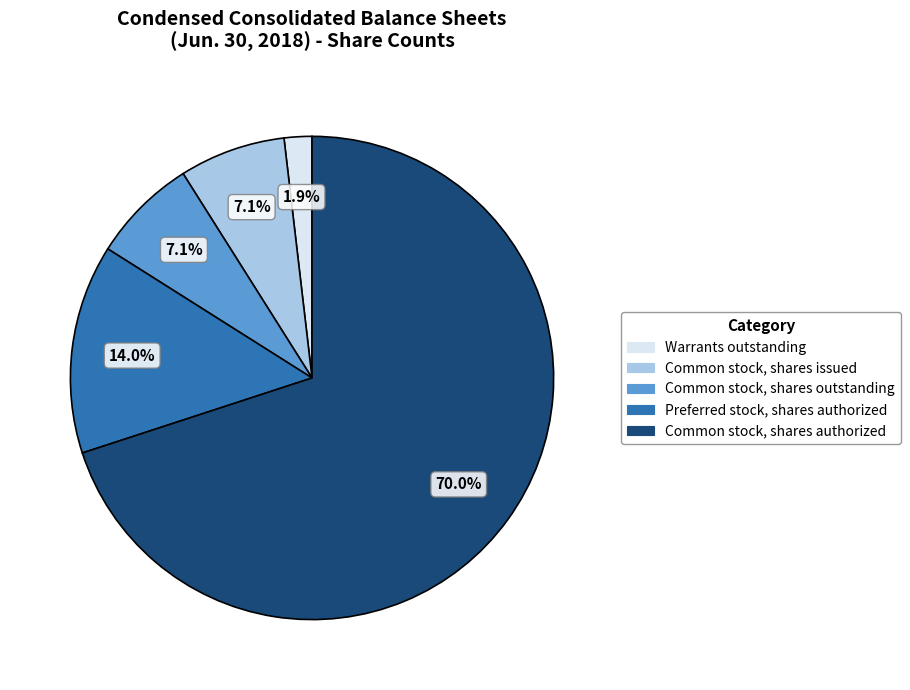

To the nearest percent, what is the average slice percentage?

20%